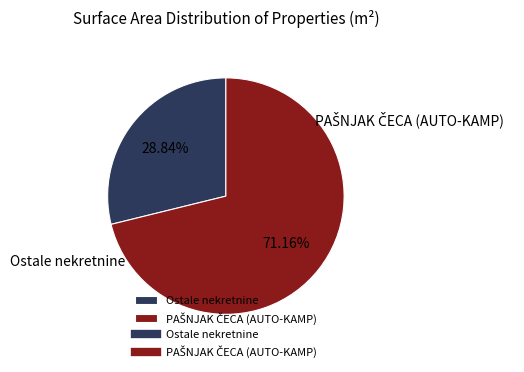

Which slice represents more than half of the pie?

PAŠNJAK ČECA (AUTO-KAMP)